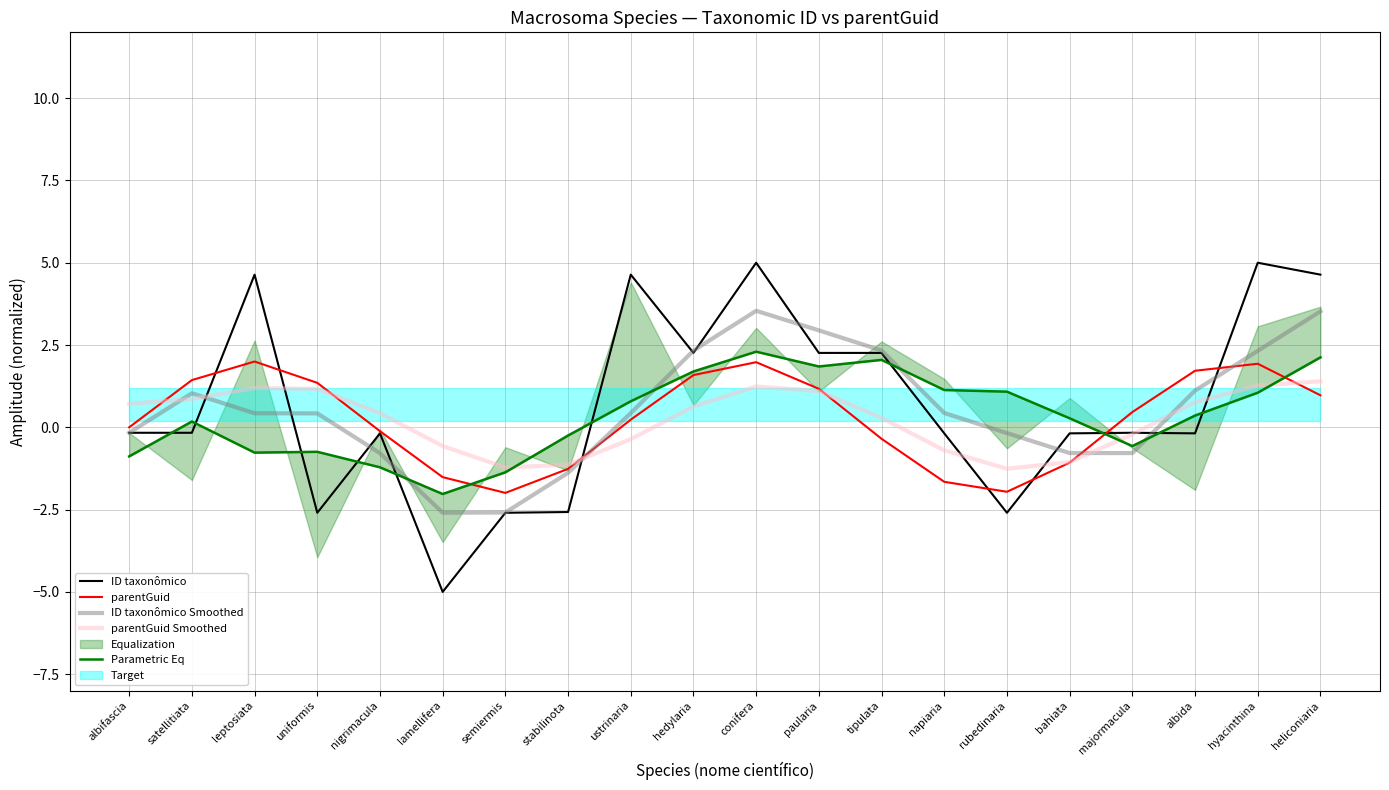

In parentGuid, how many points are higher than both neighbors (excluding endpoints)?

3